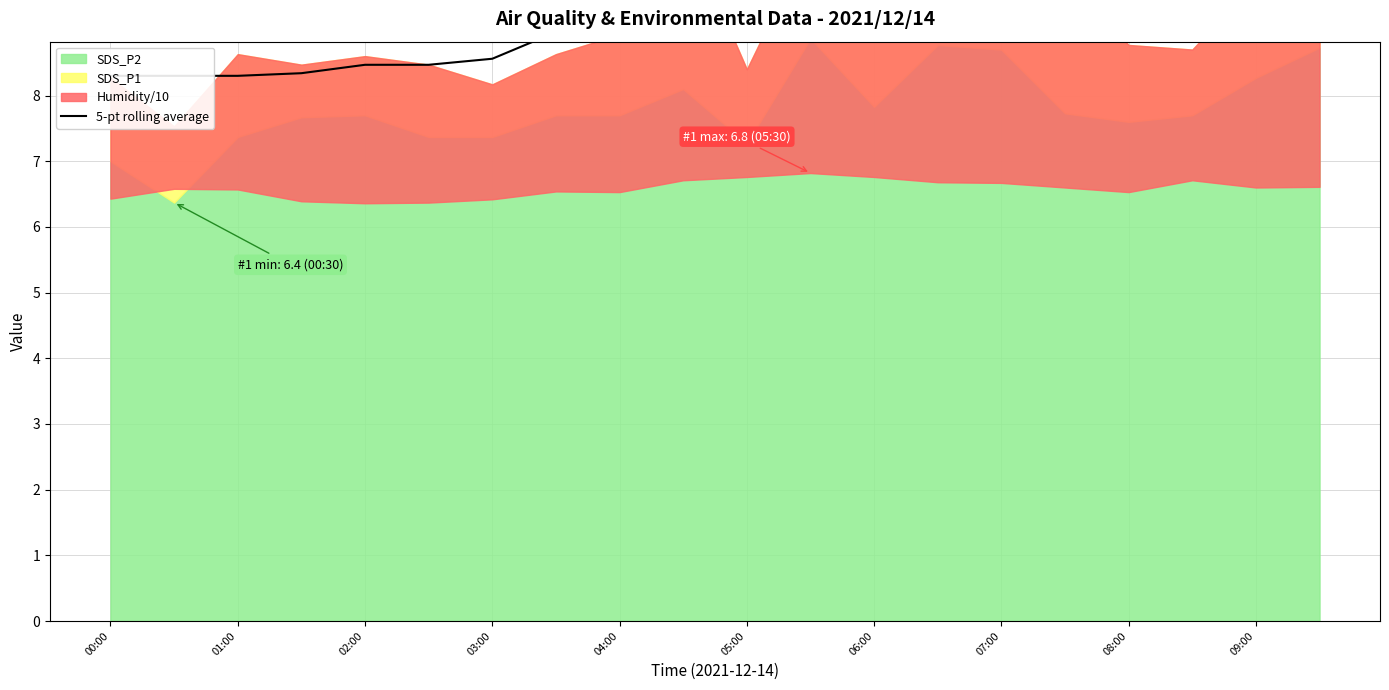

Which label corresponds to the smallest value in the chart?

00:00